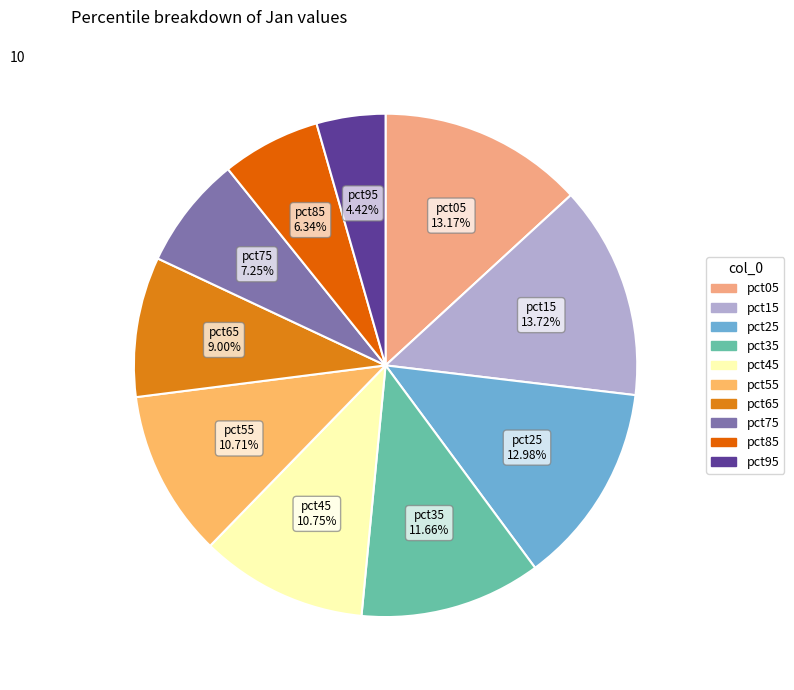

Which has a higher value, pct15 or pct75?

pct15